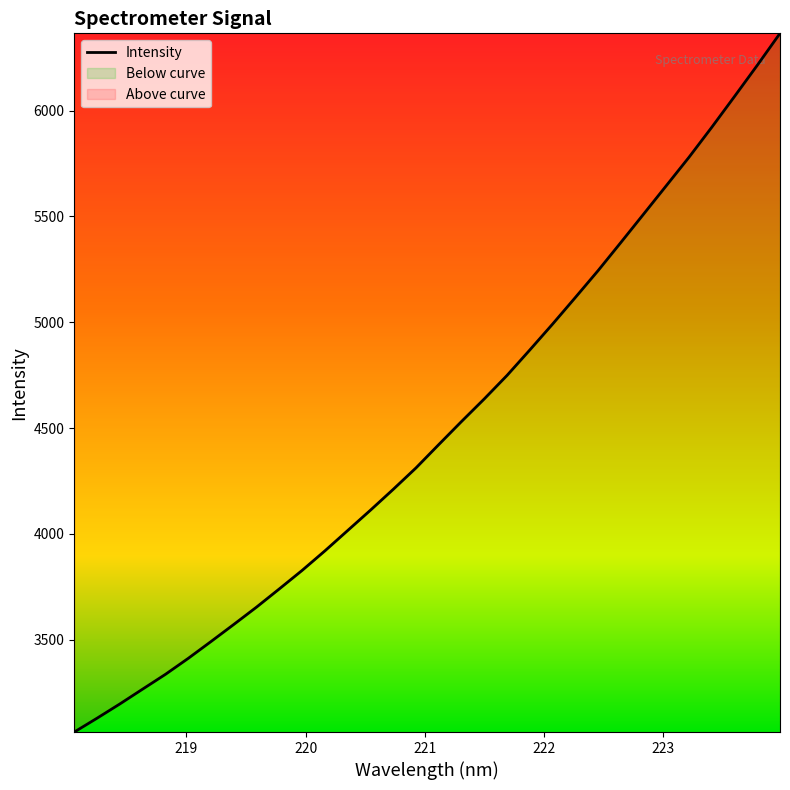

Does the chart display data point markers on the line(s)?

No